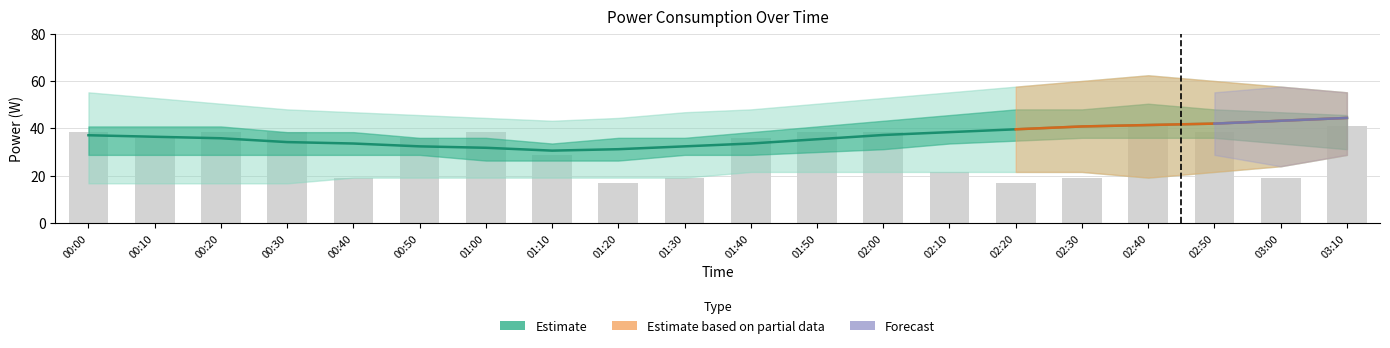

Rank the series at 03:10 from highest to lowest value.

power_upper, power_mid_upper, power_mean, bars, power_mid_lower, power_lower